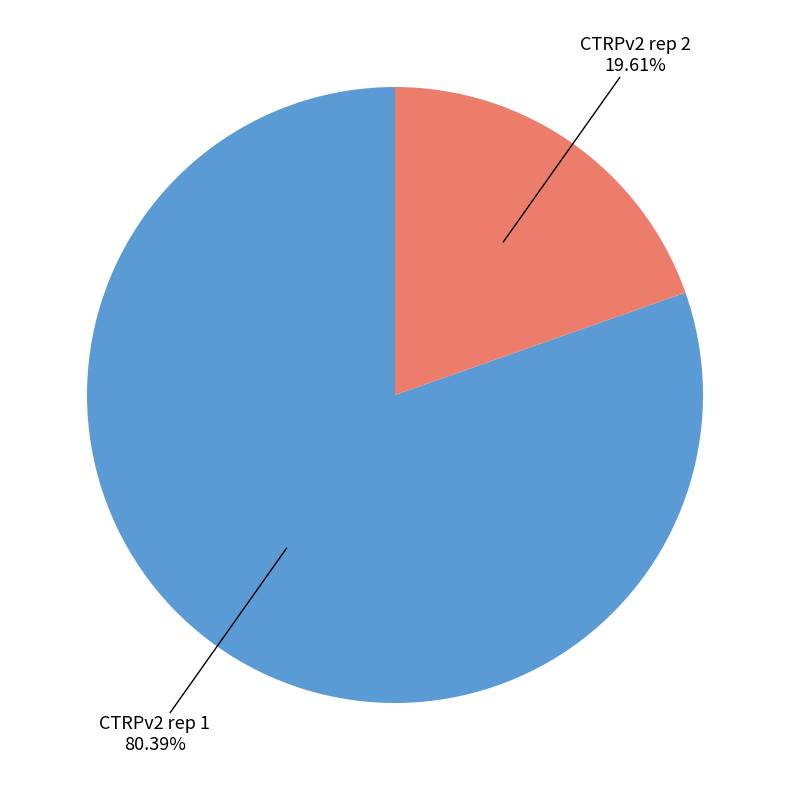

Does any single category account for the majority?

Yes